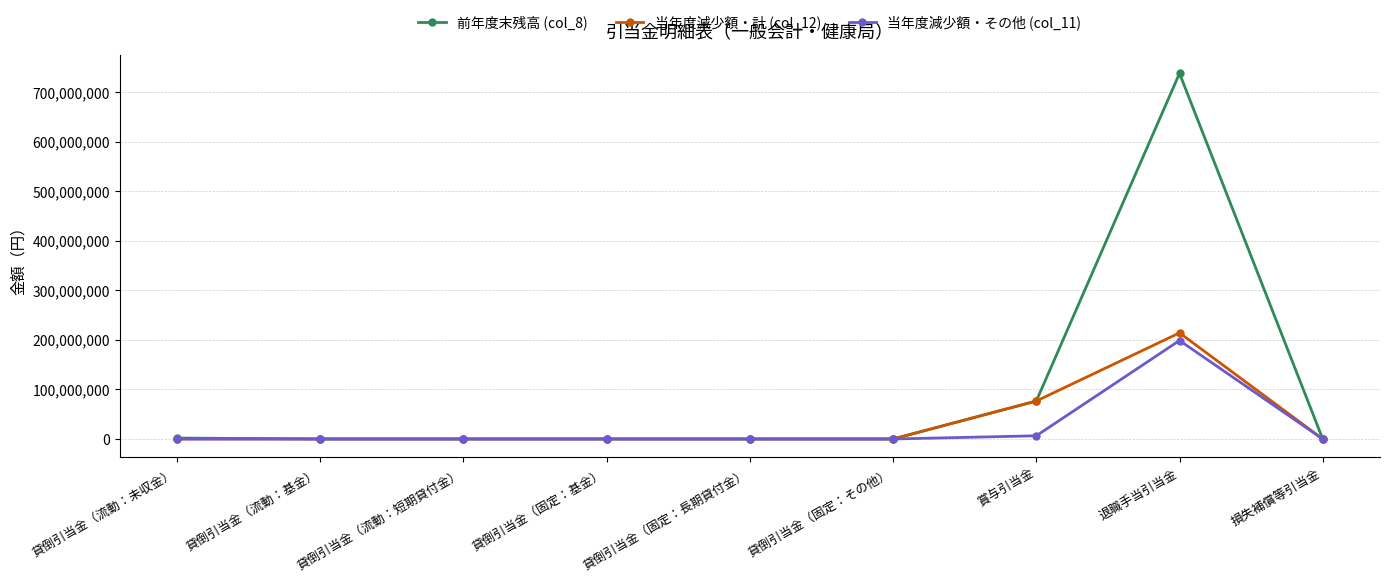

List the series in order of their peak value, highest first.

前年度末残高 (col_8), 当年度減少額・計 (col_12), 当年度減少額・その他 (col_11)